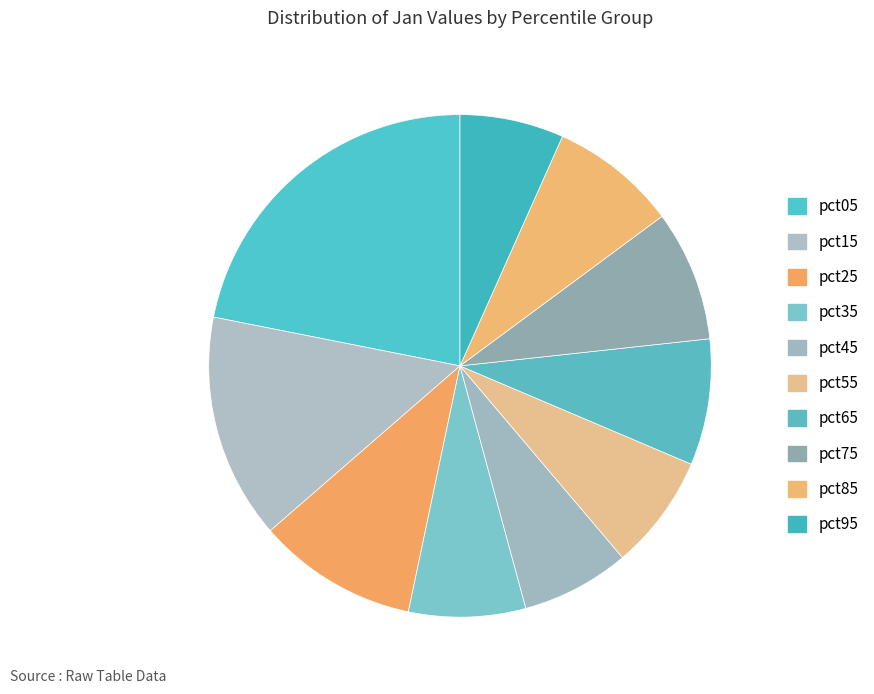

How many slices are in this pie chart?

10